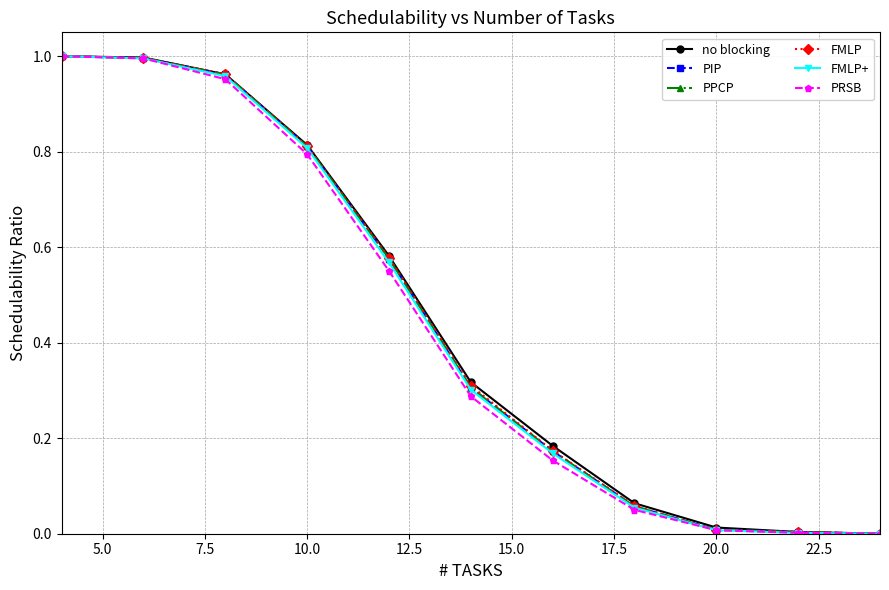

True or false: FMLP+ has more than 0 points higher than both neighbors.

False